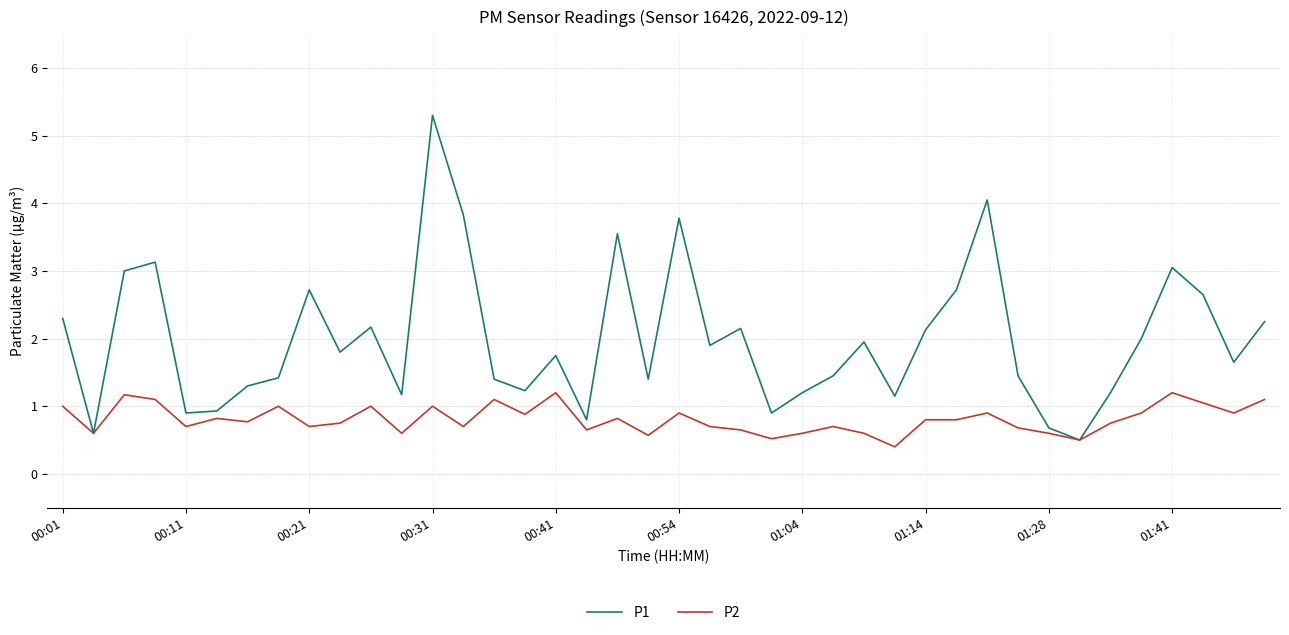

List the series in order of their peak value, lowest first.

P2, P1